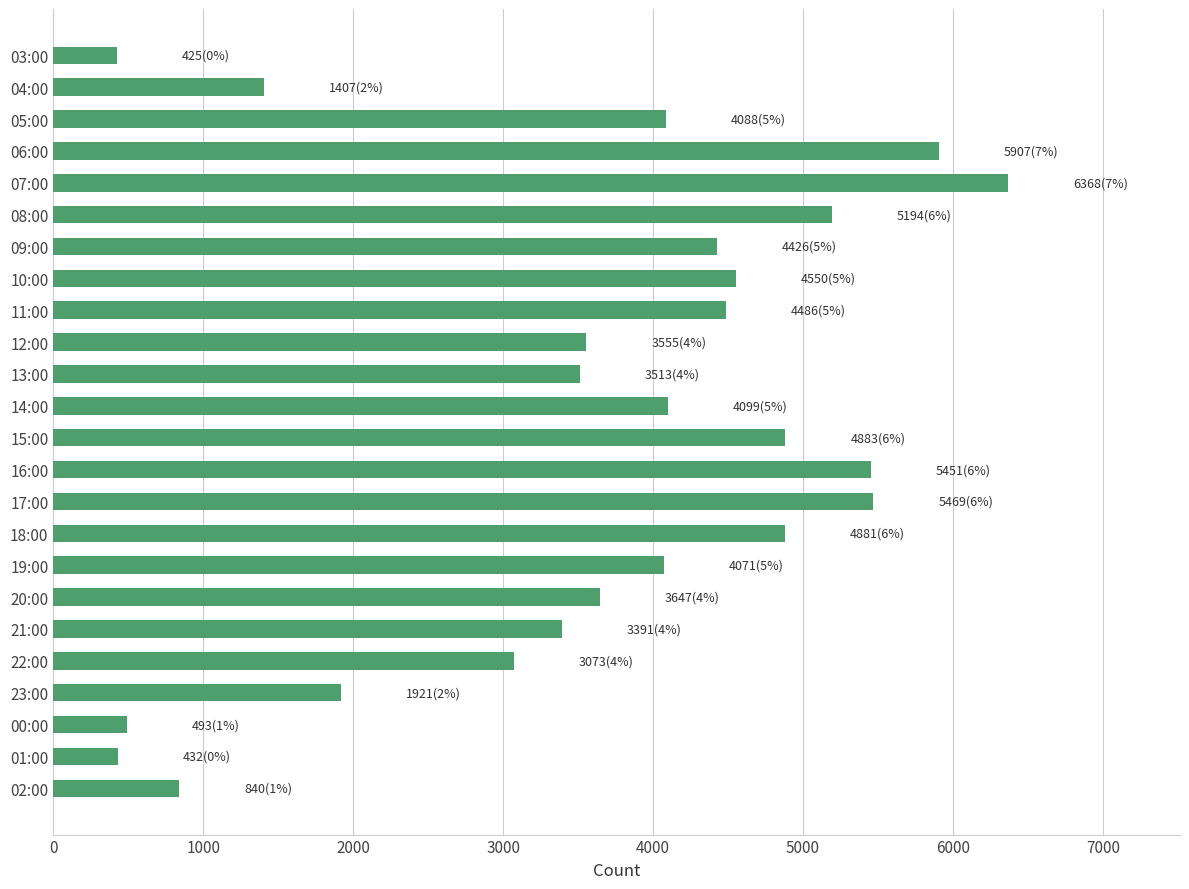

What is the greatest value displayed?

6368